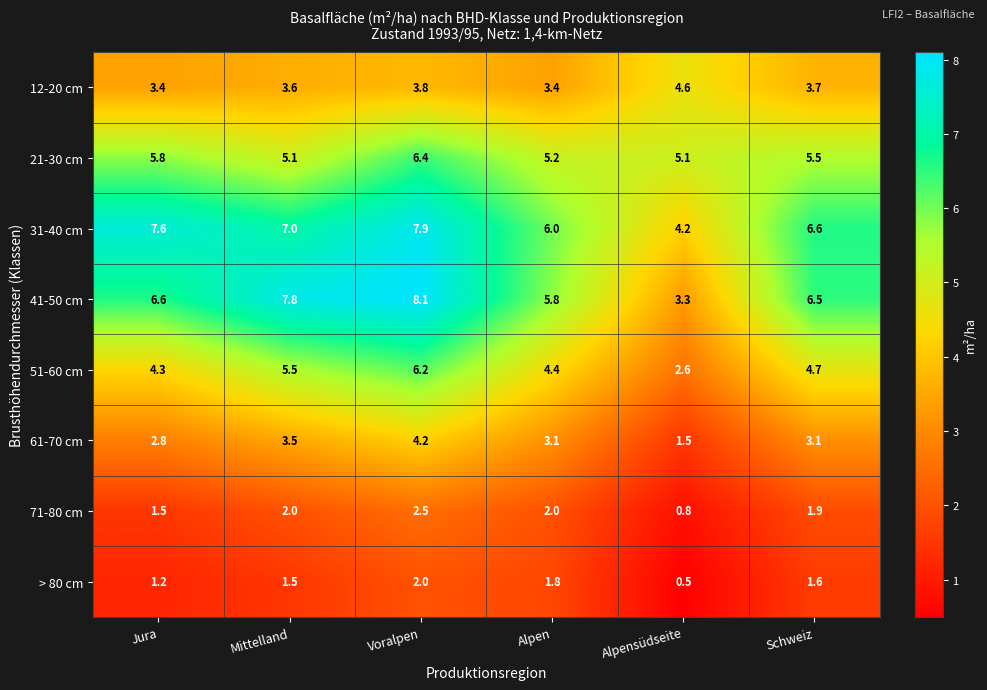

What is the minimum value shown in the chart?

0.5